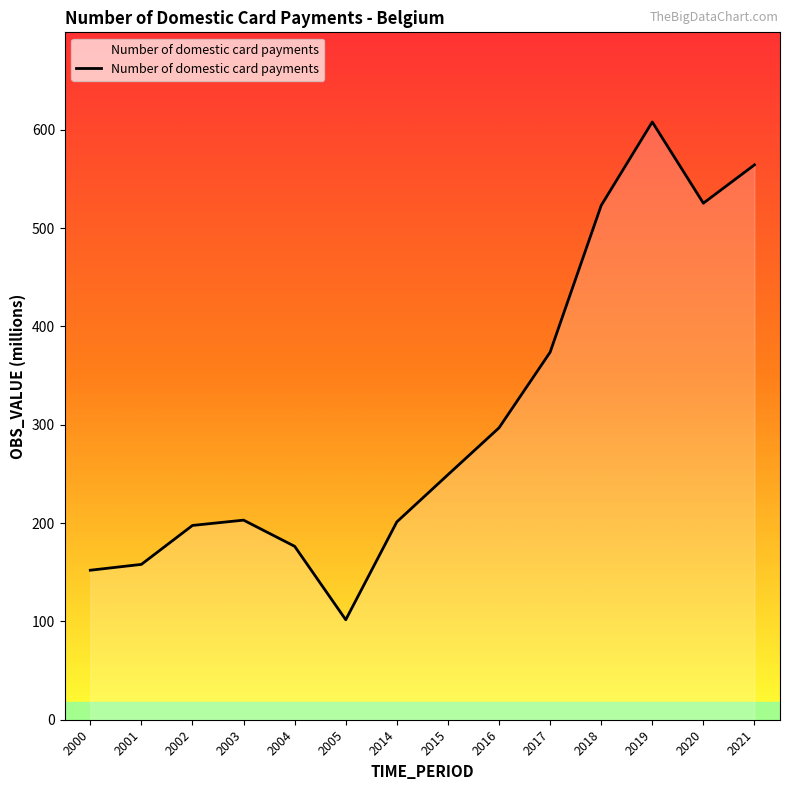

The value at 2014 is 289.1. True or false?

False